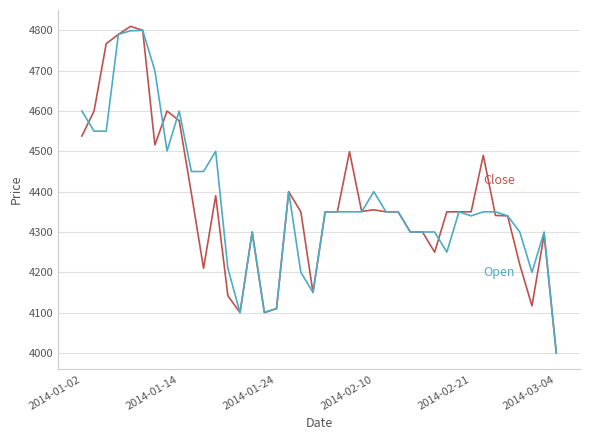

How many distinct data groups are displayed?

2